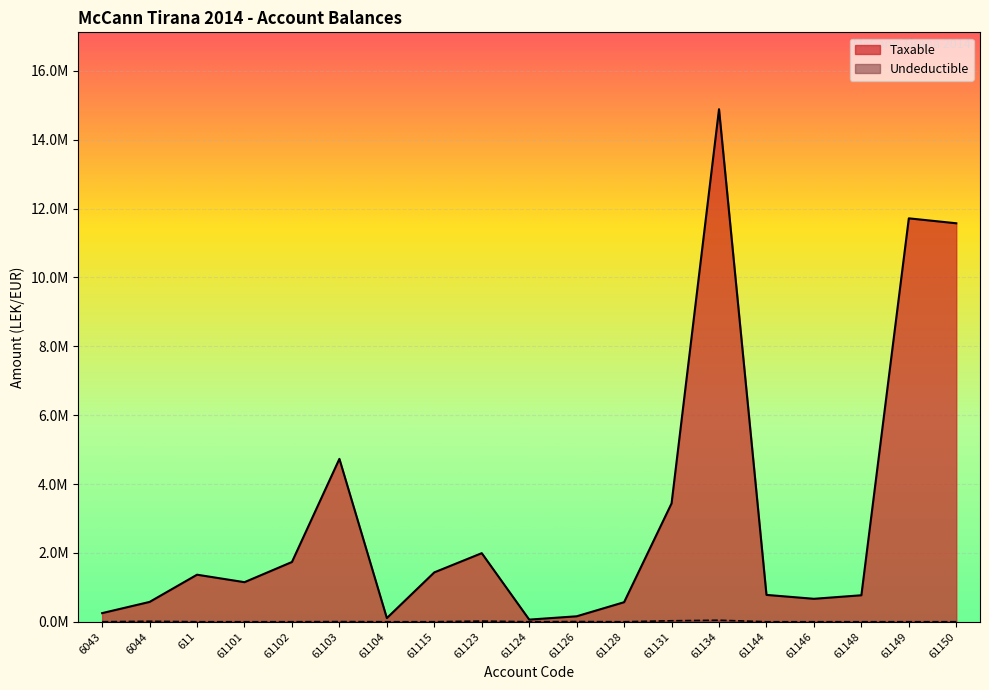

Rank the categories by Taxable value from lowest to highest.

61124, 61104, 61126, 6043, 61128, 6044, 61146, 61148, 61144, 61101, 611, 61115, 61102, 61123, 61131, 61103, 61150, 61149, 61134